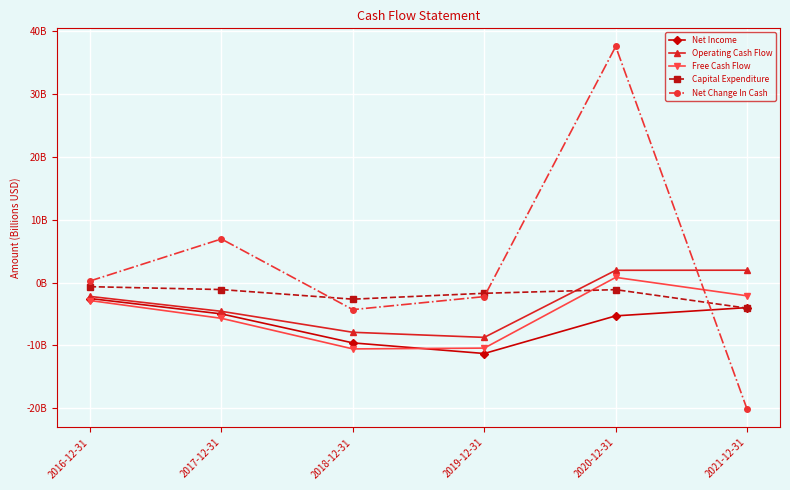

After their last crossing, which series has the higher values: Capital Expenditure or Net Income?

Net Income